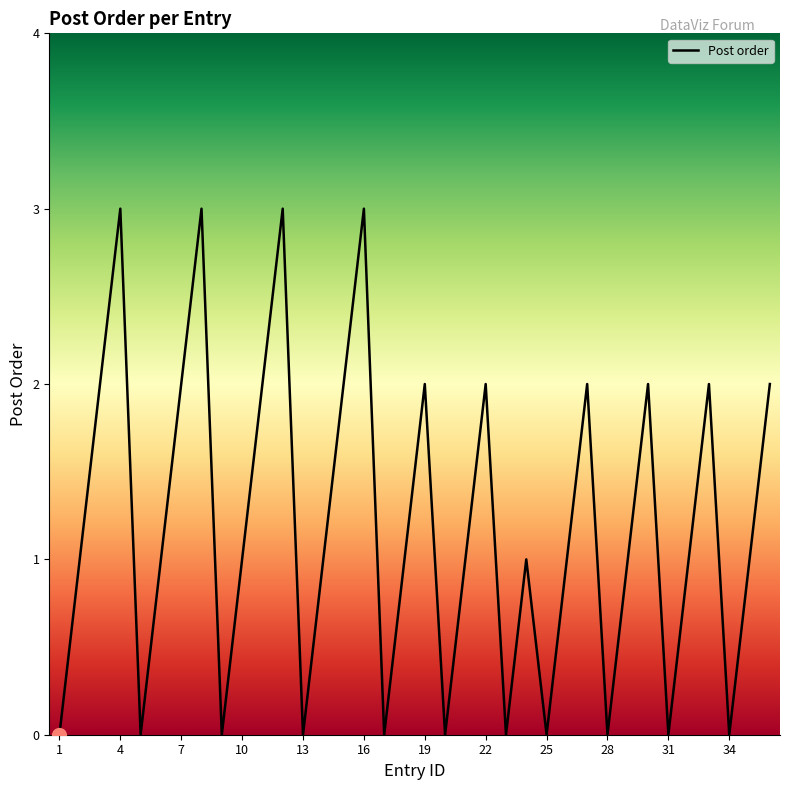

What is the greatest value displayed?

3